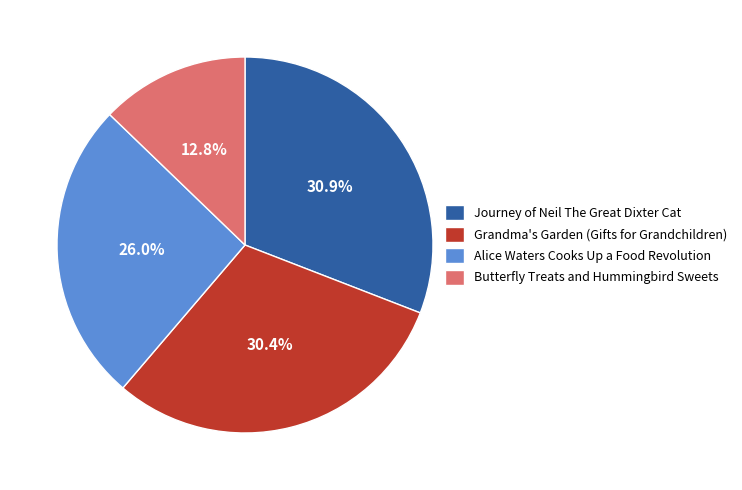

How many segments does this pie chart have?

4